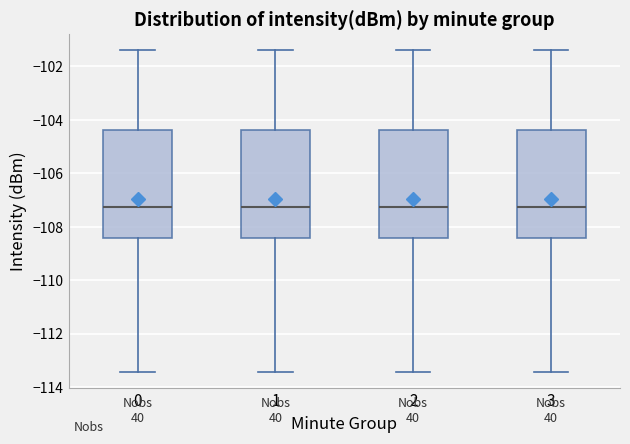

Reading left to right, read every box against the y-axis: the position of its median line, the range the box covers, and the ends of its whiskers. The values are not printed on the chart, so give them approximately, as read against the axis.

0: median -107.2, box -108.4 to -104.4, whiskers -113.4 to -101.4
1: median -107.2, box -108.4 to -104.4, whiskers -113.4 to -101.4
2: median -107.2, box -108.4 to -104.4, whiskers -113.4 to -101.4
3: median -107.2, box -108.4 to -104.4, whiskers -113.4 to -101.4